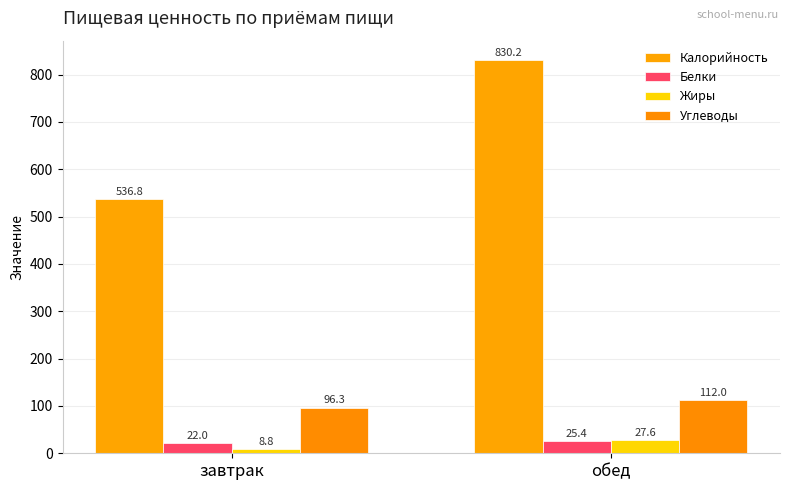

How many bars are there in total?

8